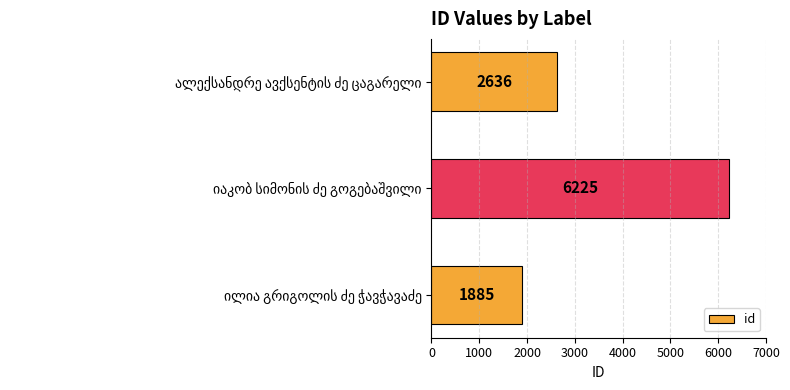

What is the minimum value shown in the chart?

1885